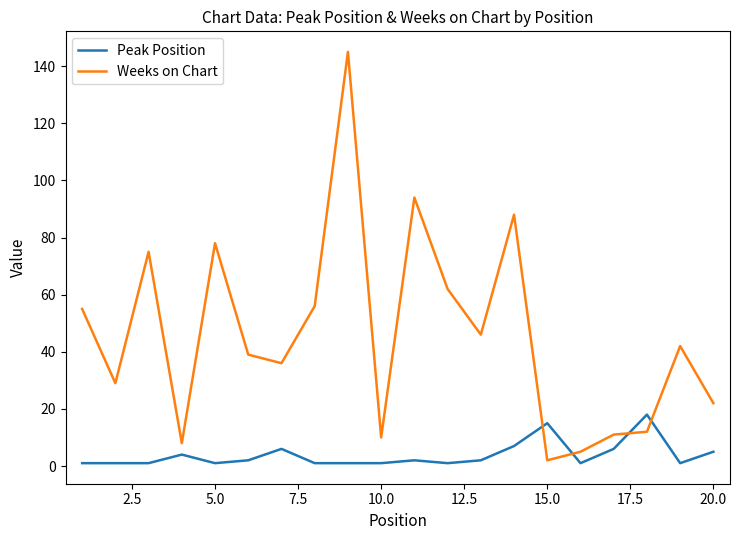

Which series has the largest total across all categories?

Weeks on Chart